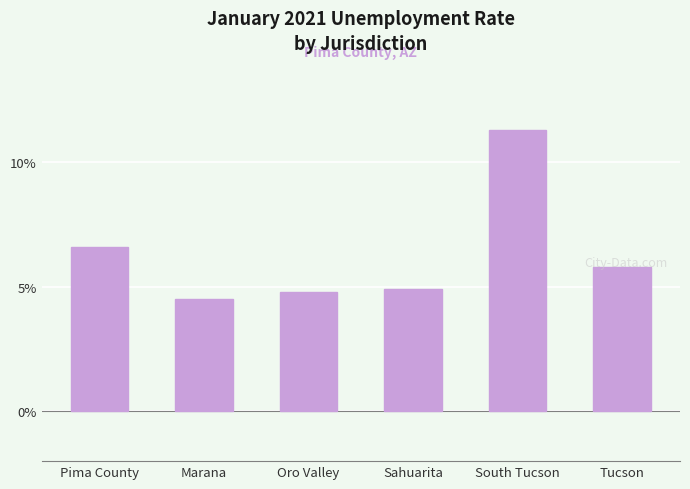

Are the bars horizontal?

No